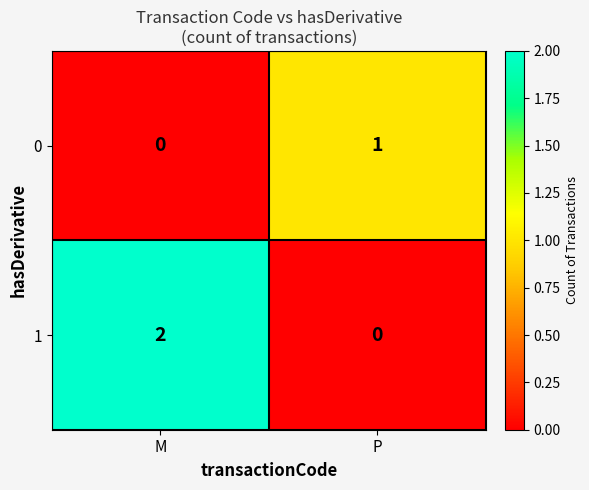

Which category has the highest value across all series?

M